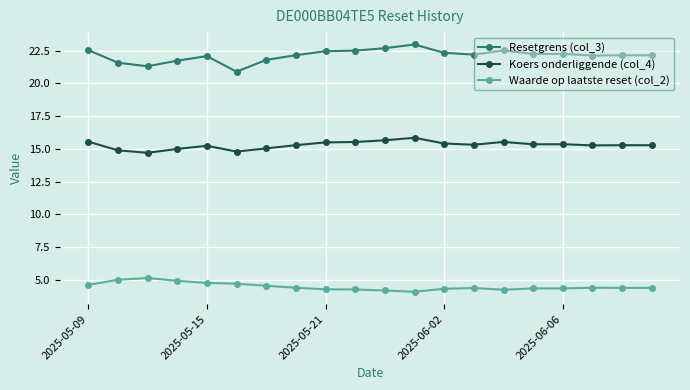

What is the highest value of the Waarde op laatste reset (col_2) series?

5.1